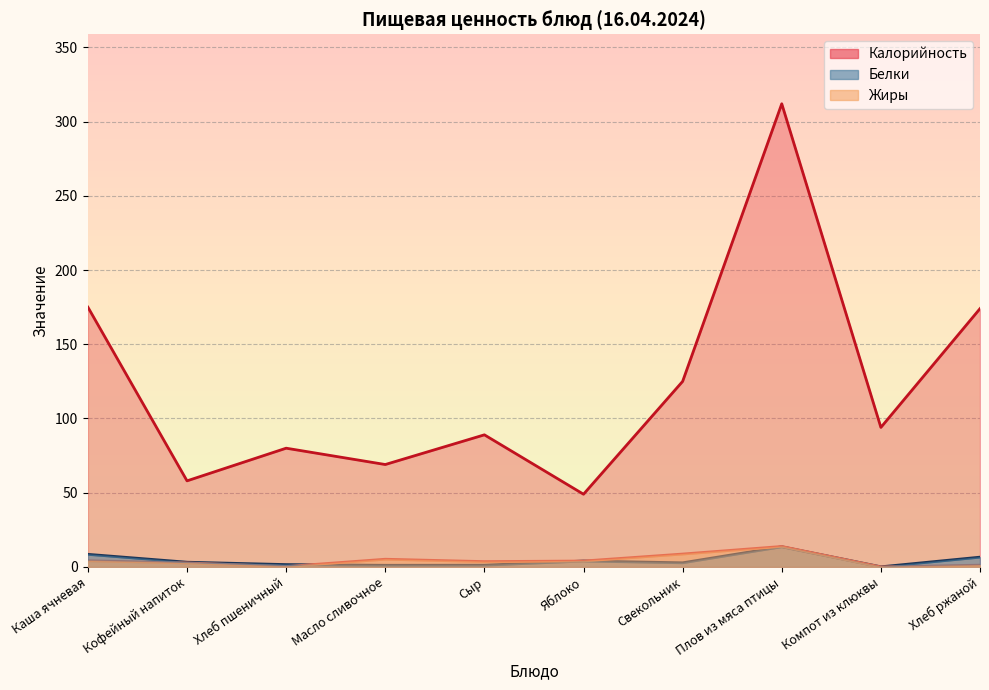

What are all the series names shown in the legend?

Калорийность, Белки, Жиры